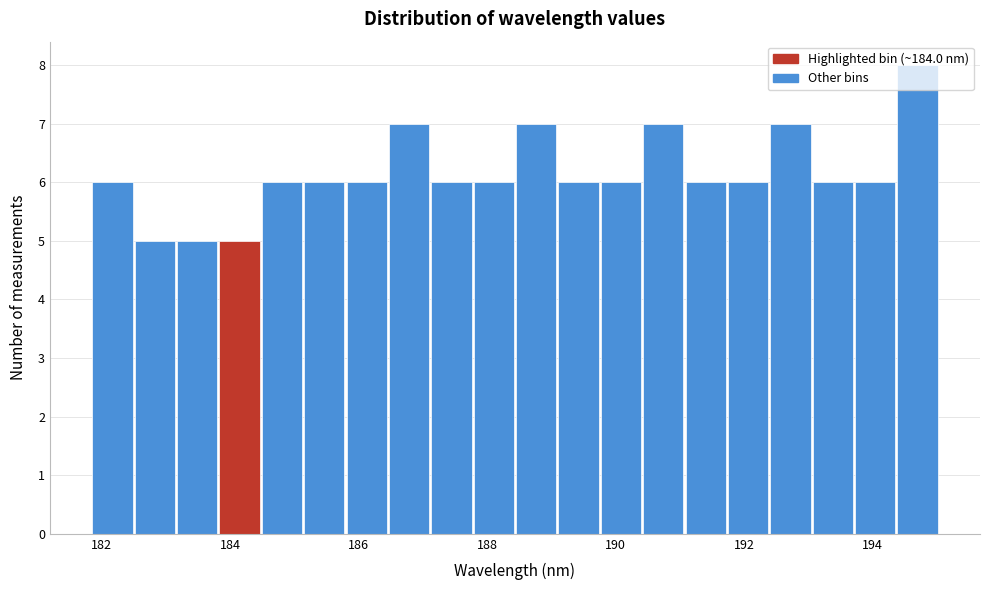

Read against the x-axis, roughly where is the centre of the tallest bar?

194.6